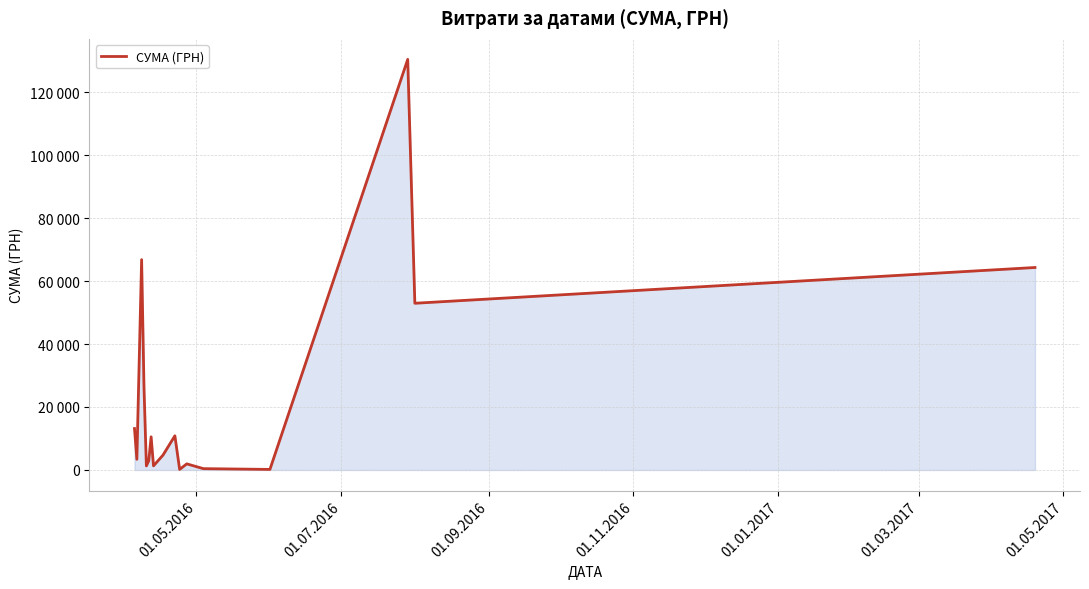

Does the chart display data point markers on the line(s)?

No